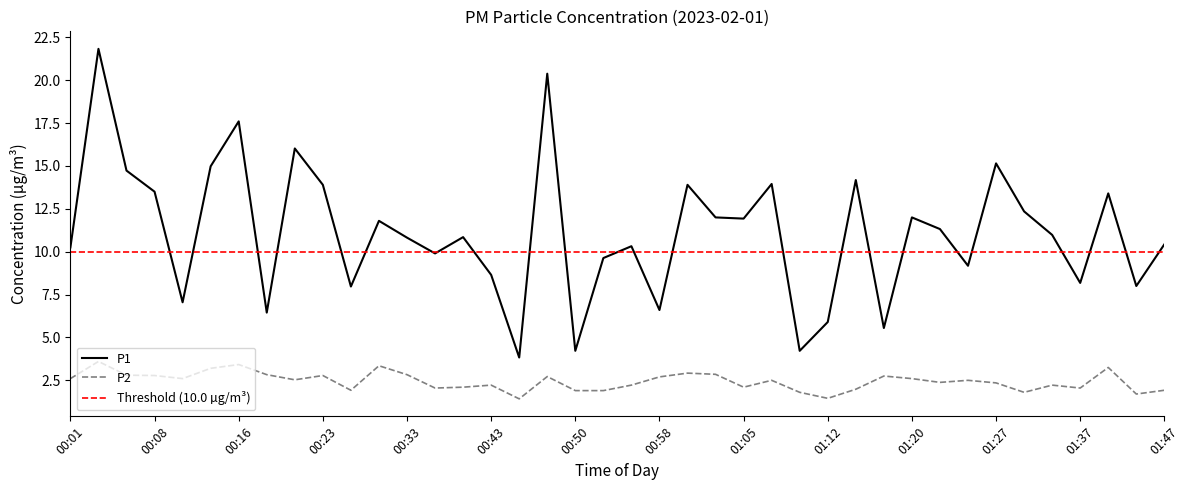

What is the lowest value of the P1 series?

3.8